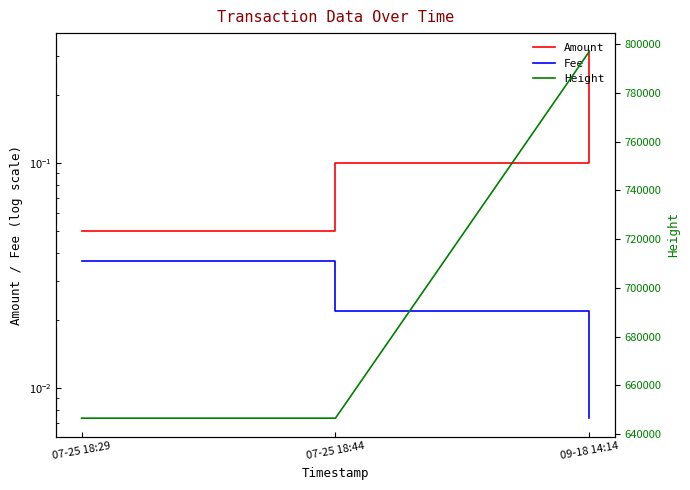

What is the minimum value for Height?

646477.0